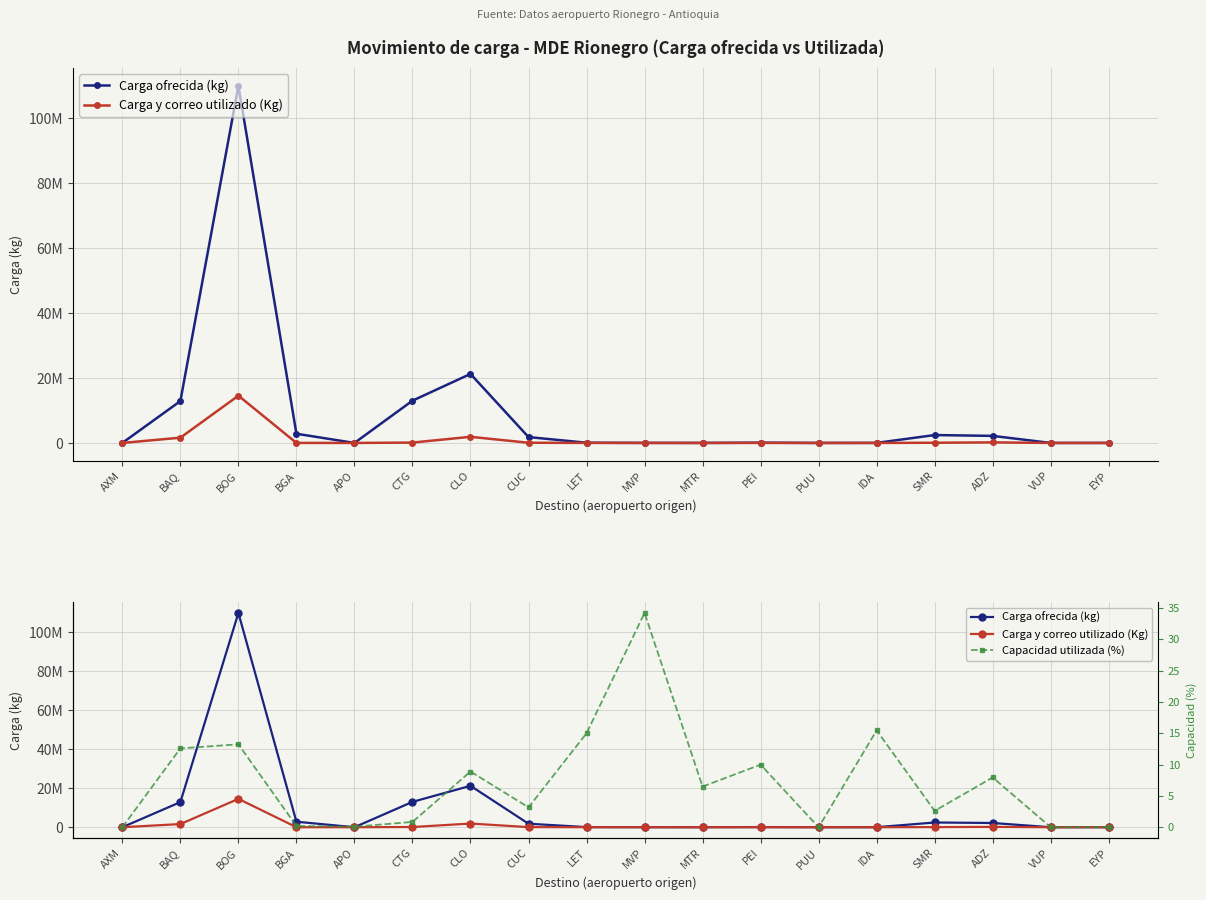

What is the greatest value displayed?

109904068.0